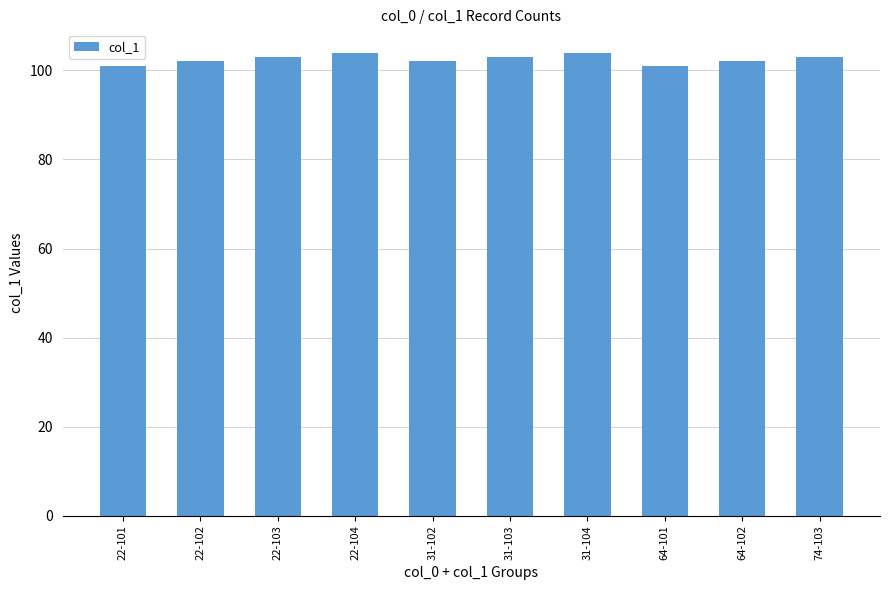

The value at 22-102 is 102. True or false?

True